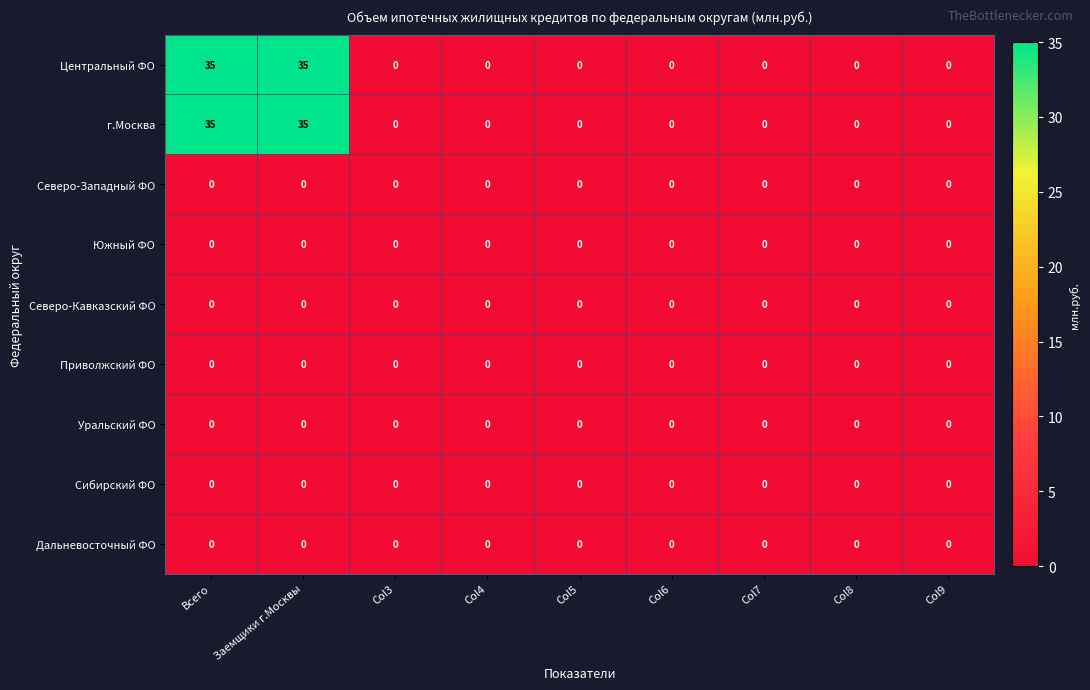

What value does the Центральный ФО series have at Всего, to the nearest 5?

35